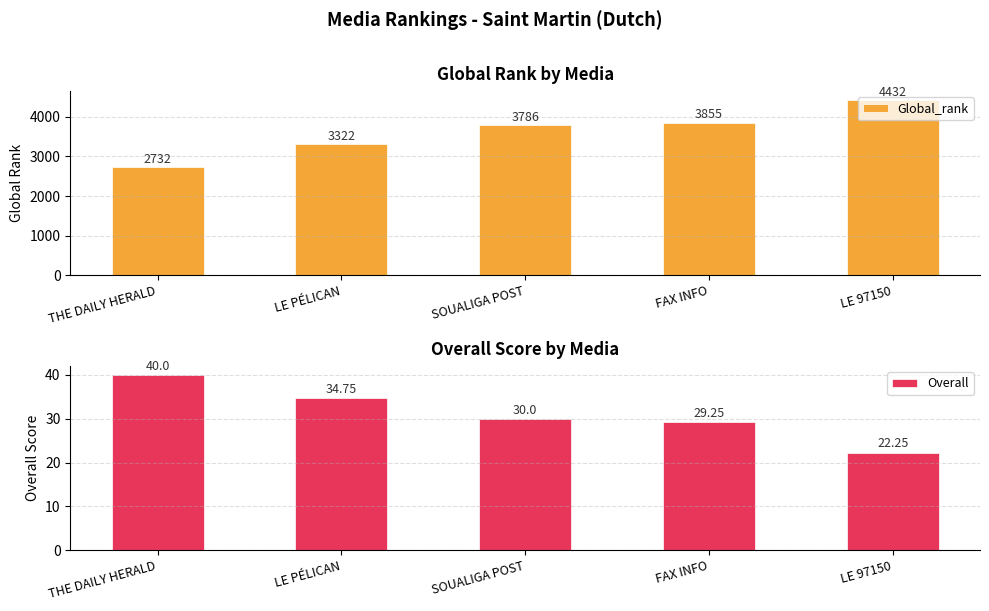

Rank the series by their average value, from highest to lowest.

Global_rank, Overall